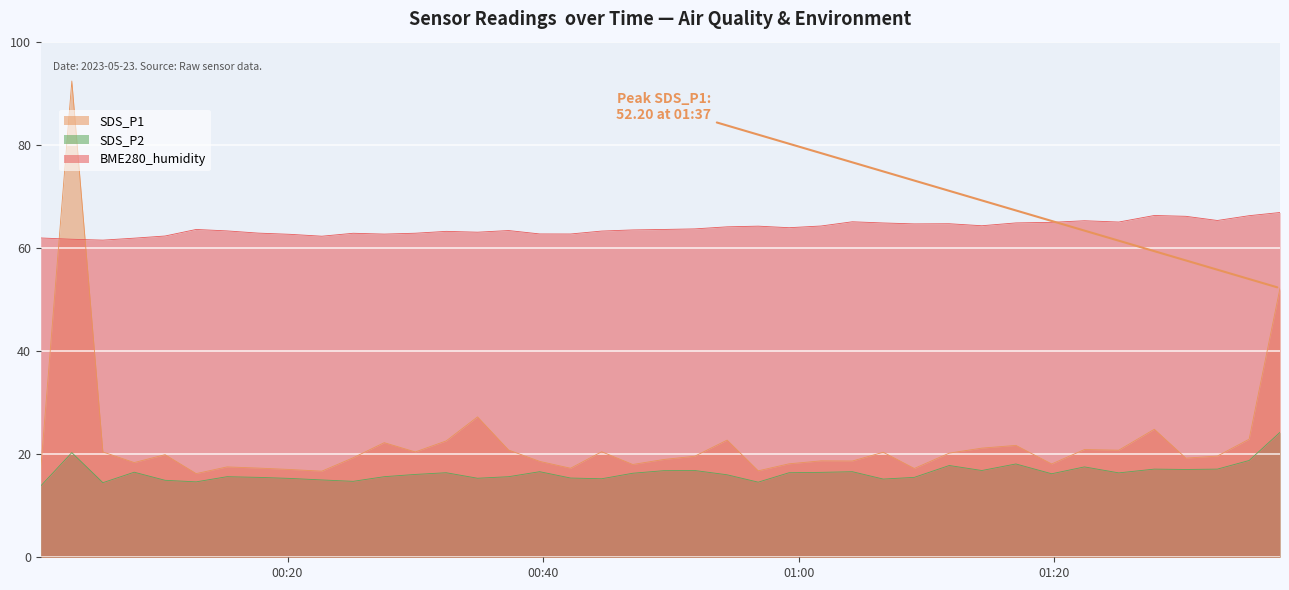

What is the difference between the maximum and minimum values in the BME280_humidity series?

5.4